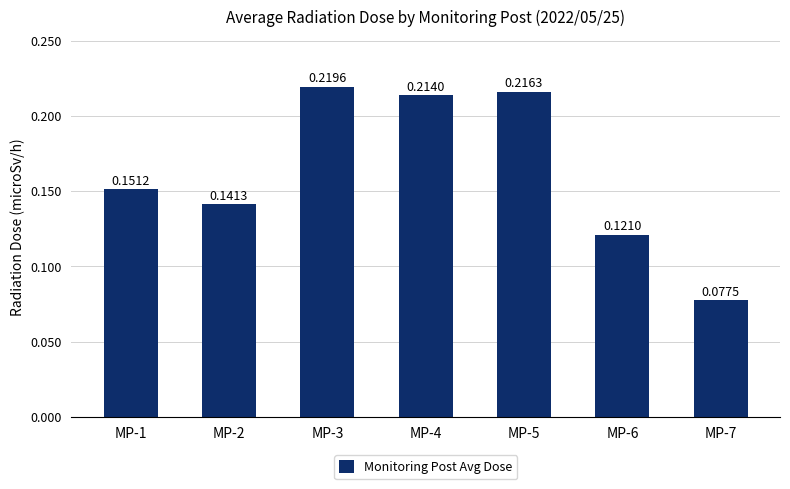

What is the sum of all values?

1.1